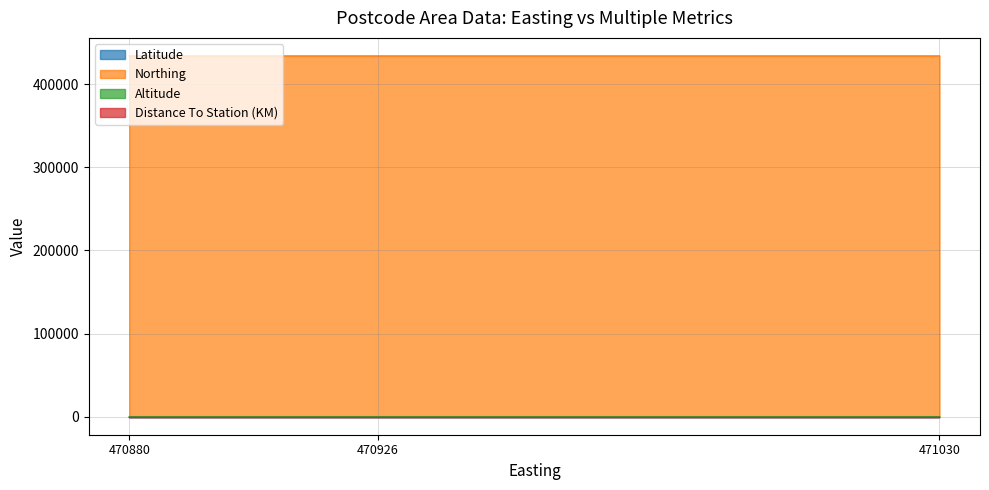

Does the chart have visible grid lines?

Yes